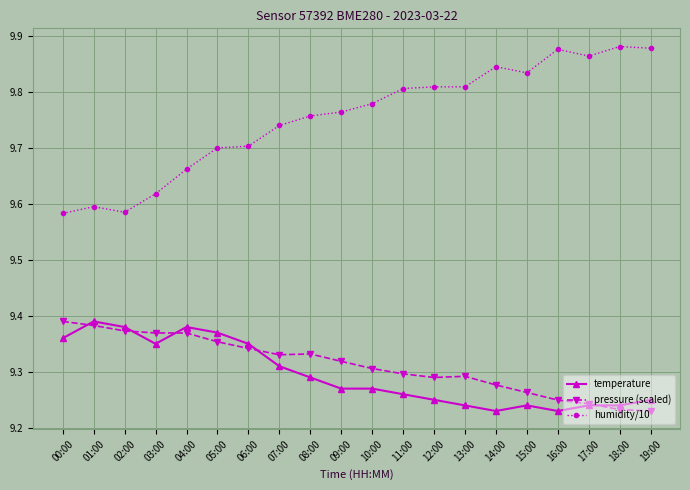

What is the sum of the humidity/10 values at 09:00 and 07:00?

19.5